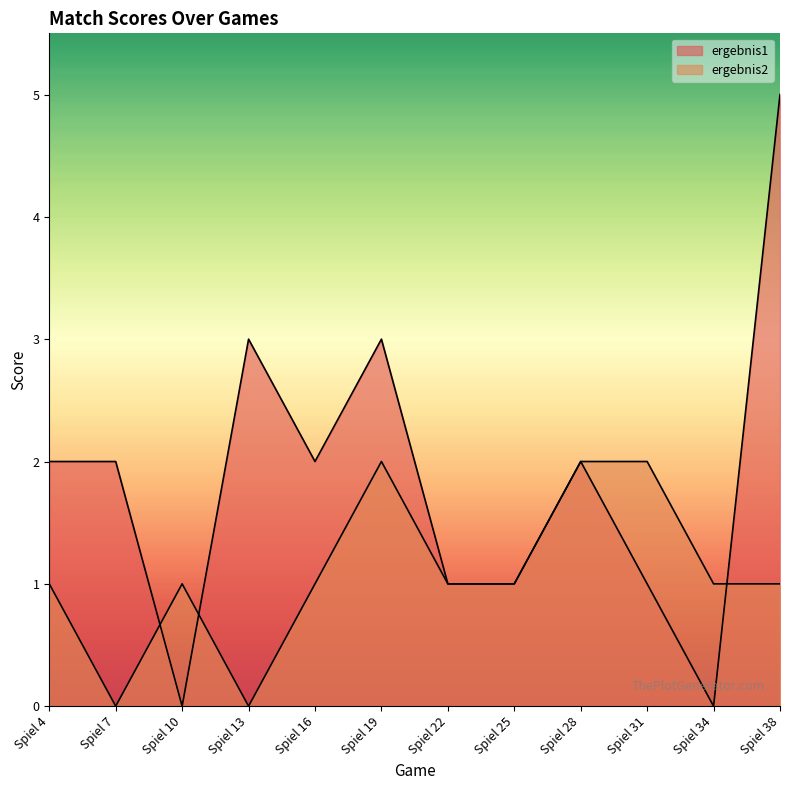

Between Spiel 19 and Spiel 22, which series saw the biggest shift?

ergebnis1